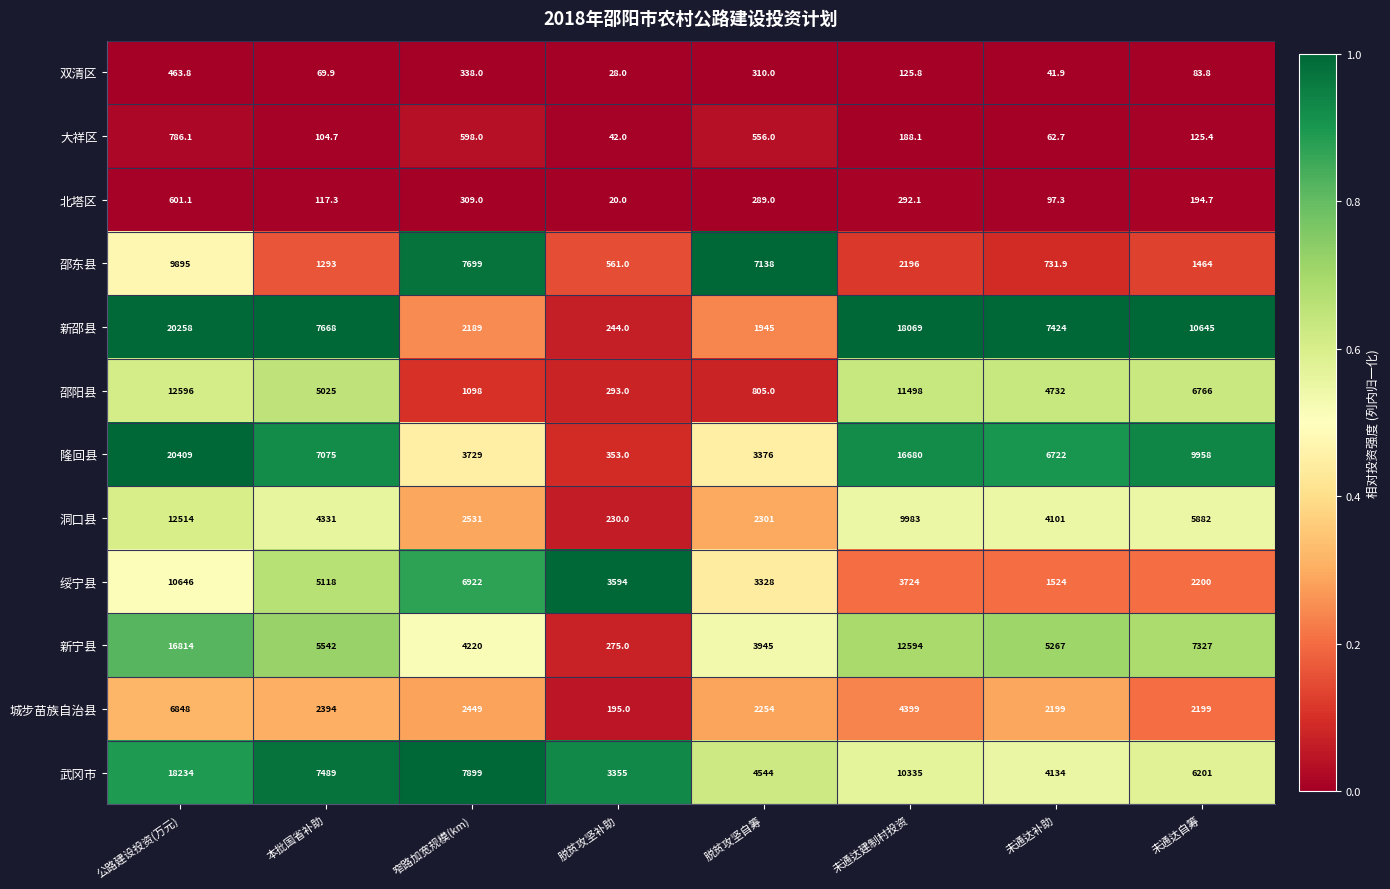

The 武冈市 series shows 7899.0 at 窄路加宽规模(km). True or false?

True